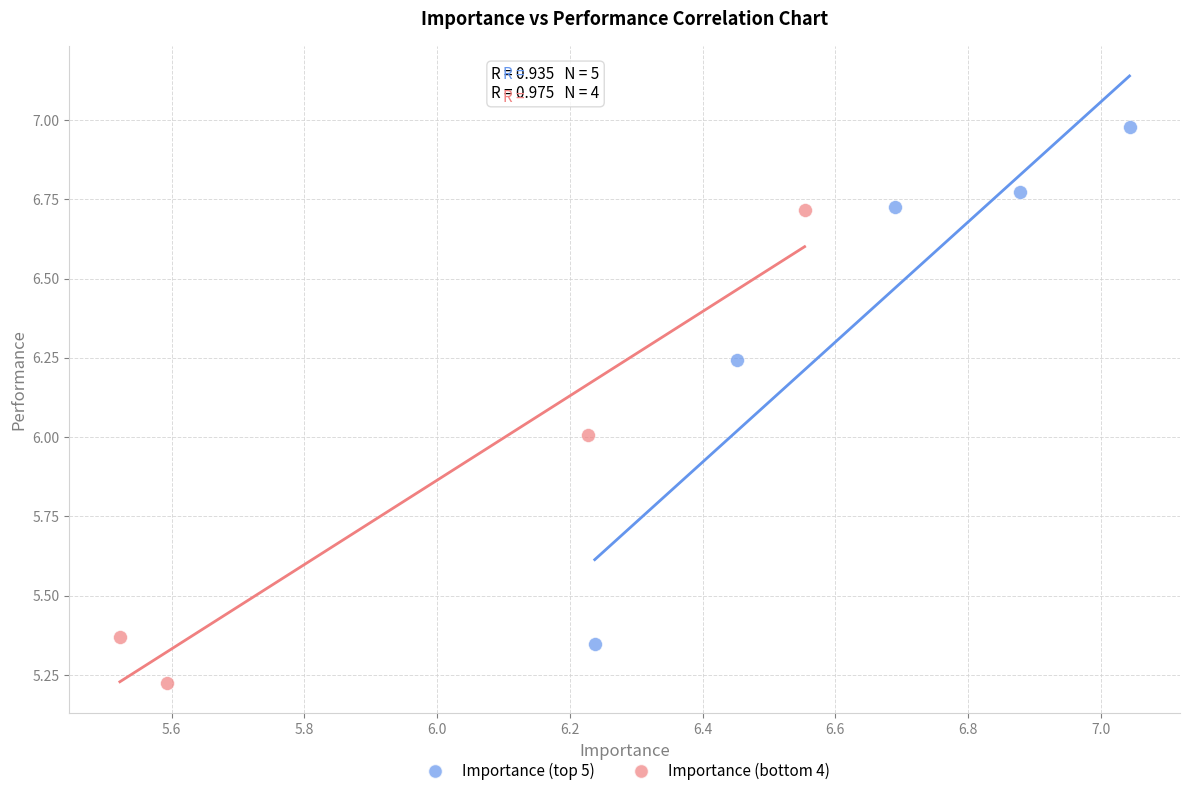

Which series reaches the minimum Y coordinate?

Importance (bottom 4)